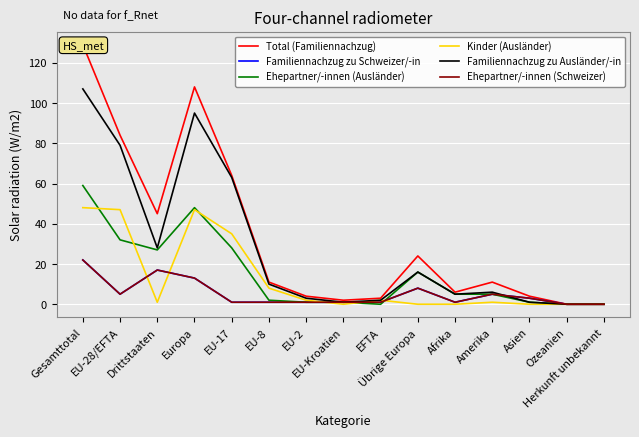

Which series changed the most between Afrika and Ozeanien?

Total (Familiennachzug)